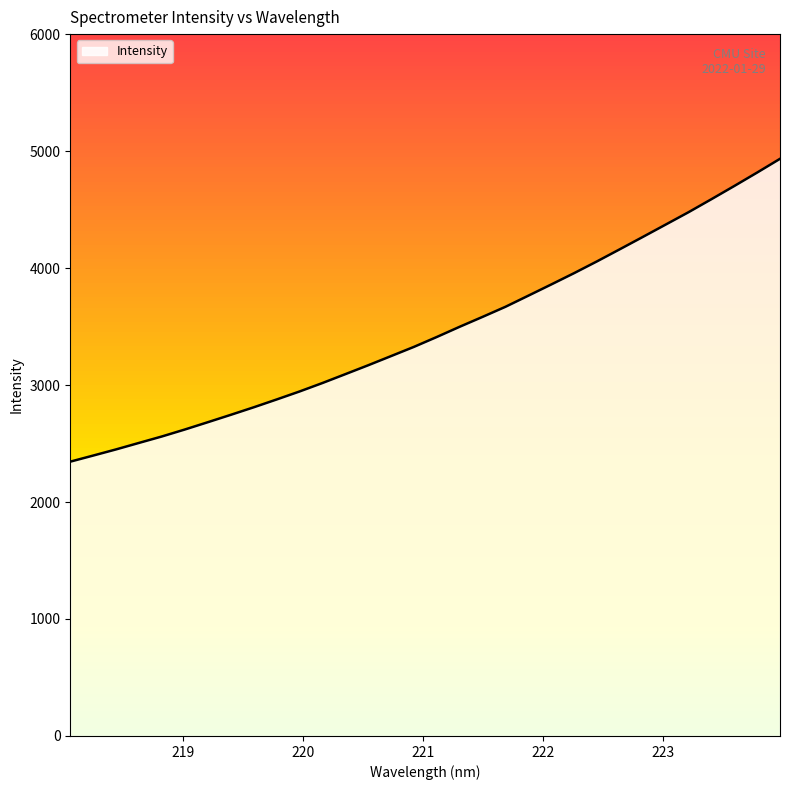

What is the minimum value shown in the chart?

2345.1